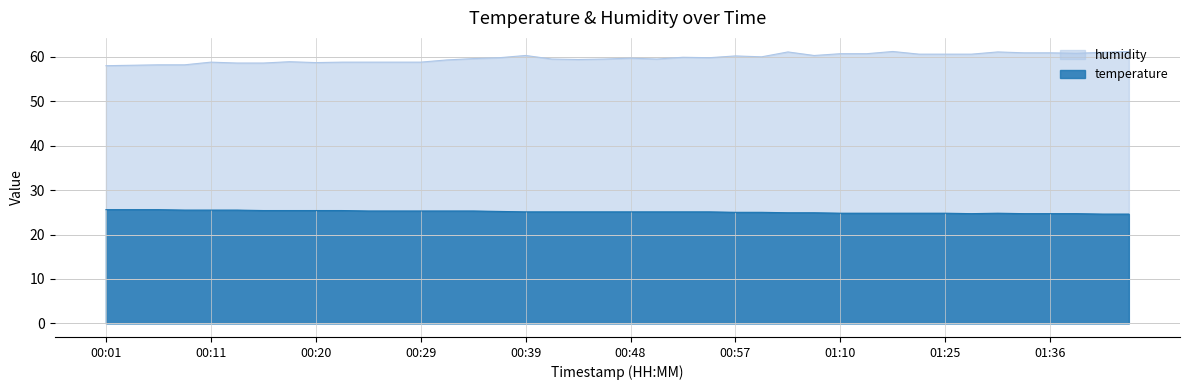

Is the value of temperature at 01:02 greater than the value of humidity at 00:25?

No